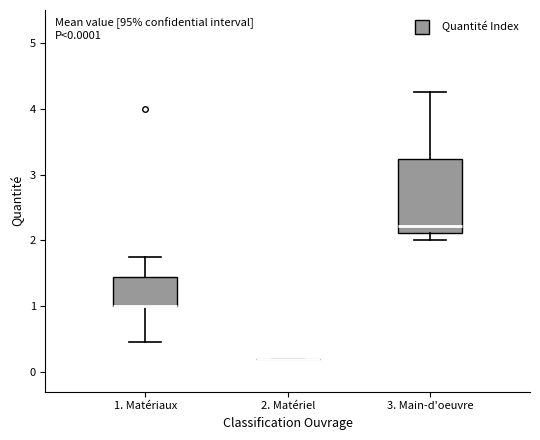

Which box is the tallest, from its lower edge to its upper edge?

3. Main-d'oeuvre